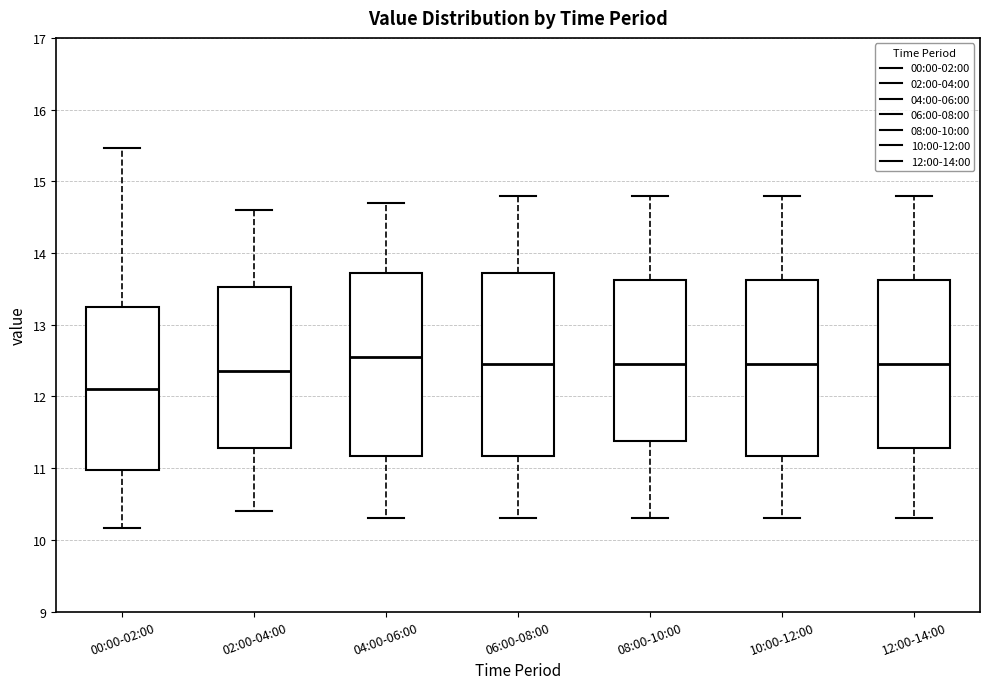

Which box's median line is the highest?

04:00-06:00